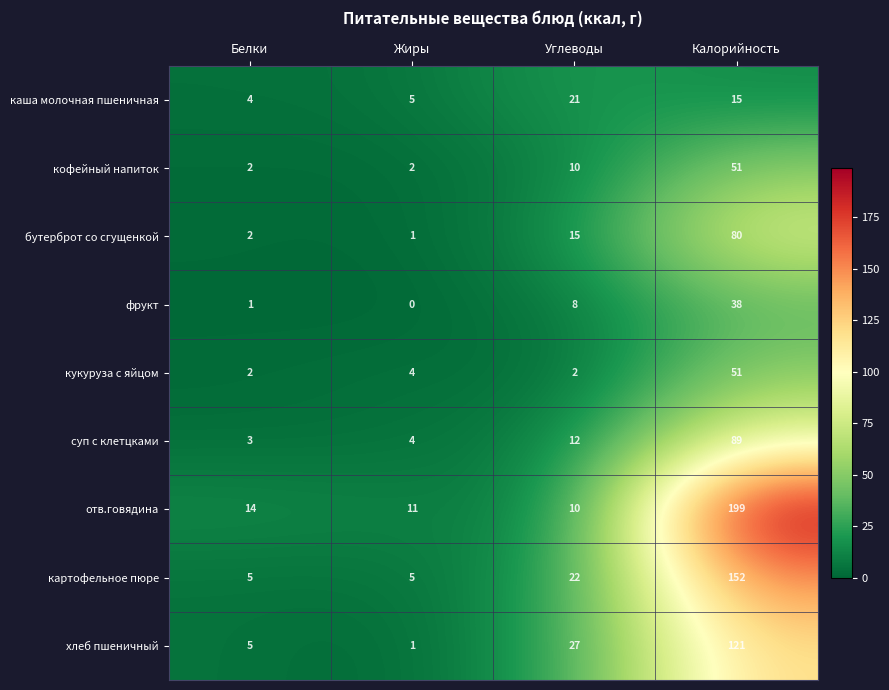

At which label does каша молочная пшеничная first exceed 15?

Углеводы